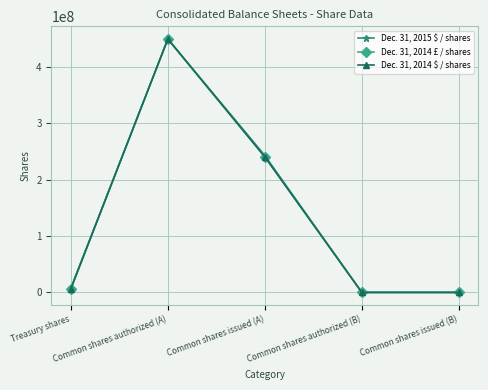

Reading left to right, list all the values displayed in this chart.

Dec. 31, 2015 $ / shares: 7800000	450000000	243100000	50000	50000
Dec. 31, 2014 £ / shares: 6500000	450000000	240700000	50000	50000
Dec. 31, 2014 $ / shares: 6500000	450000000	240700000	50000	50000